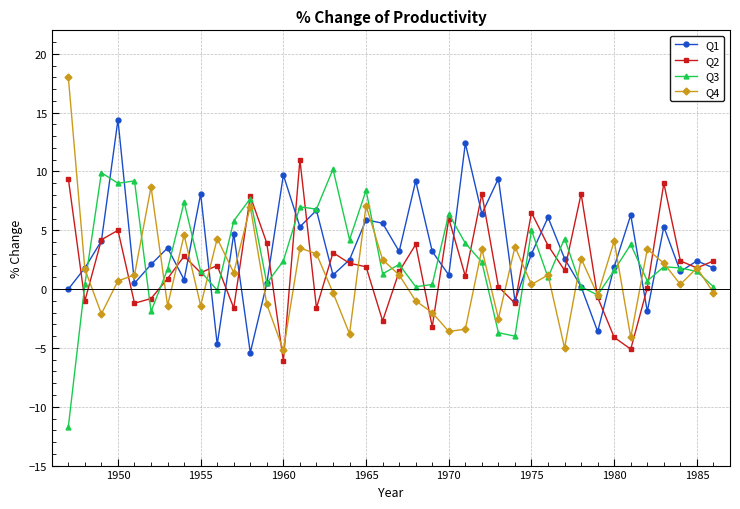

Which series has the largest total across all categories?

Q1